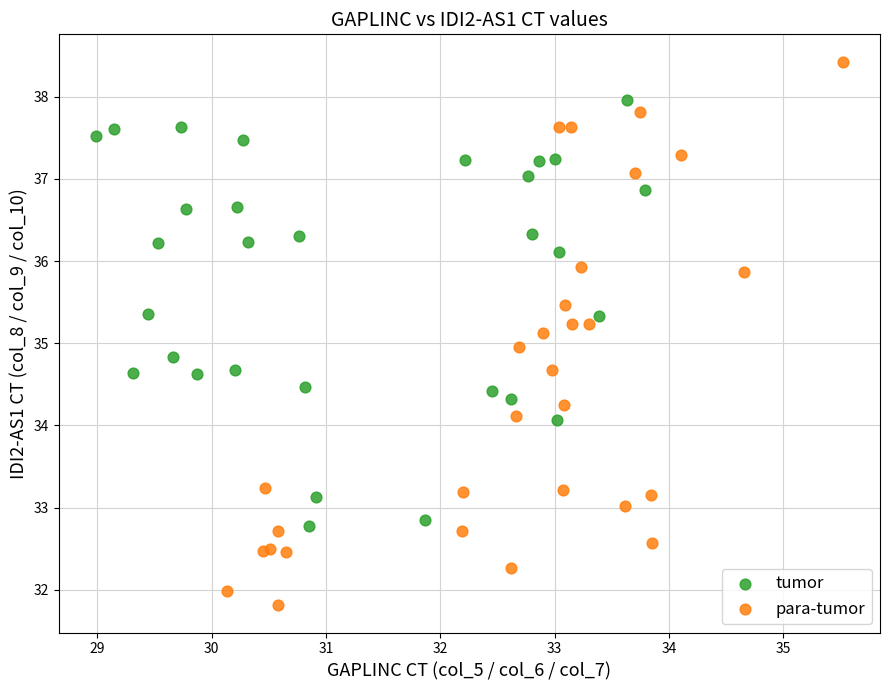

Which series has the widest spread of Y values?

para-tumor